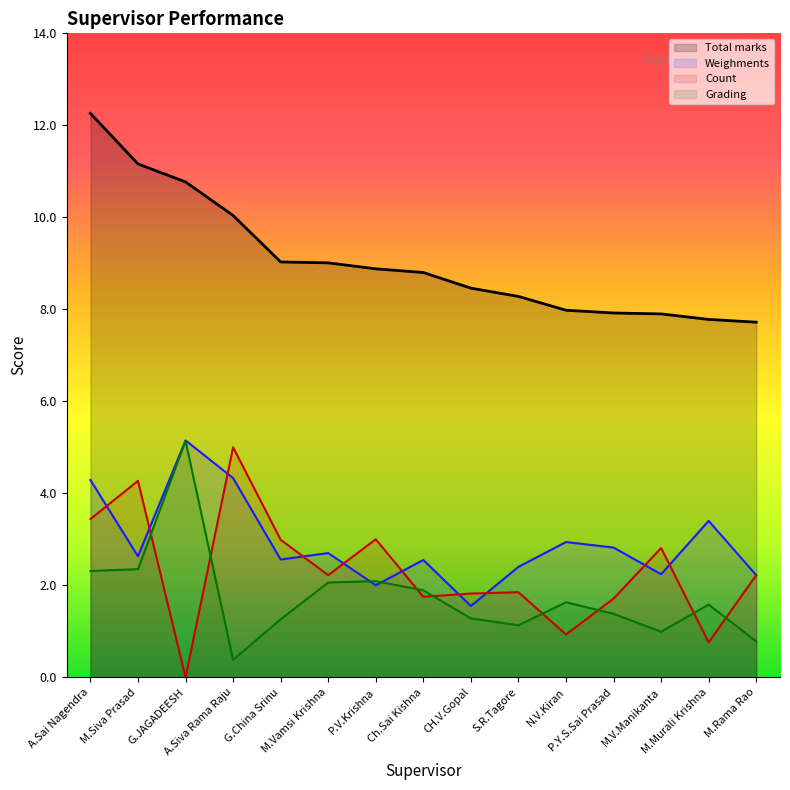

What is the label of the 2nd point from the right?

M.Murali Krishna